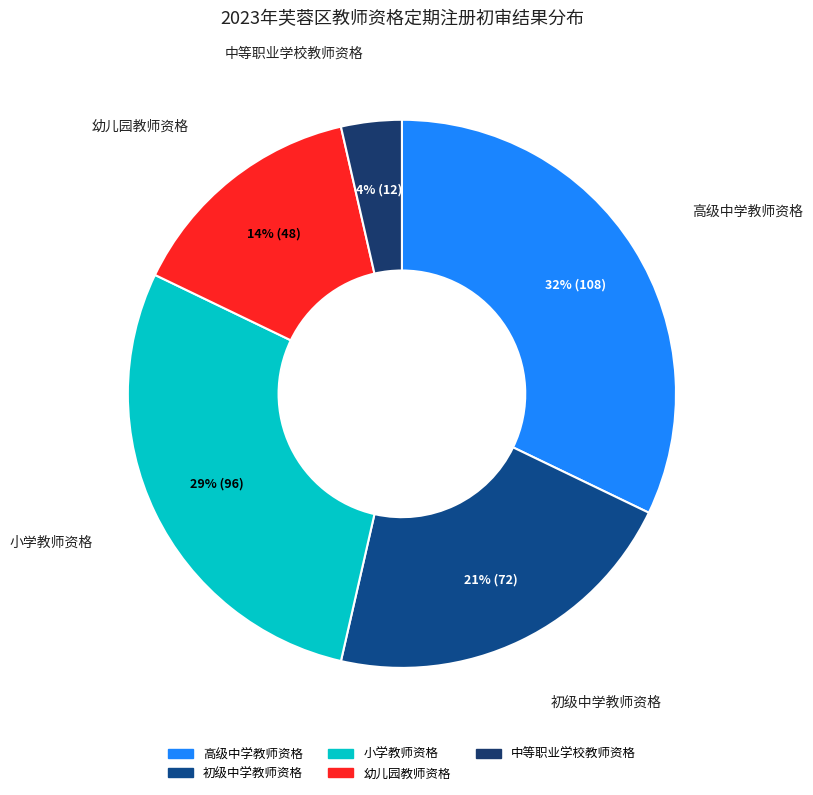

Is it true that 小学教师资格 is 35% of the pie?

False